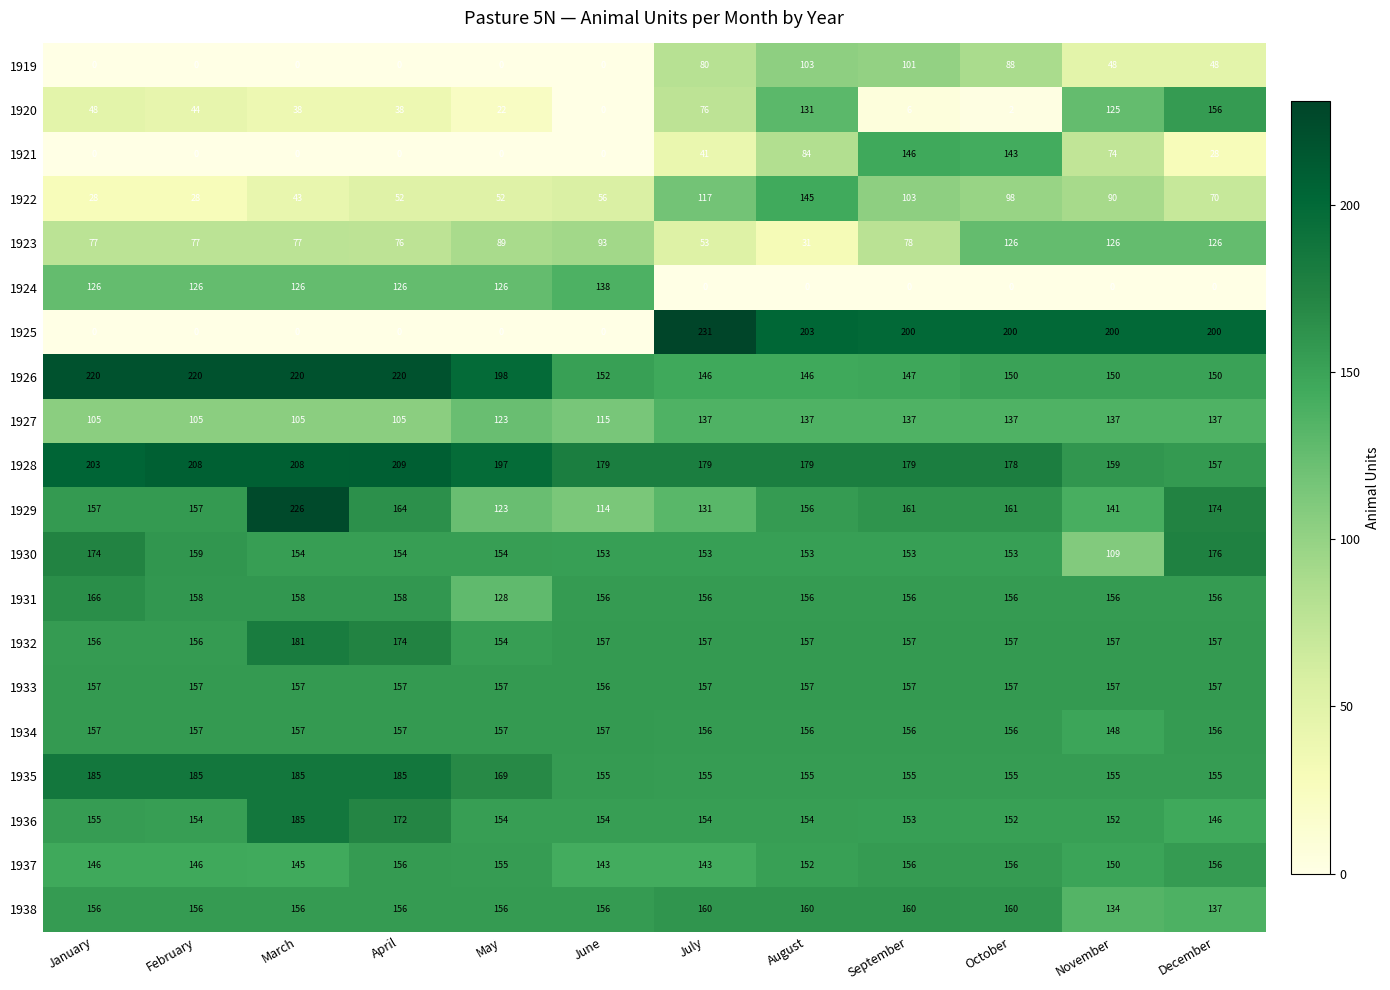

At which category is the sum across all series the highest?

August